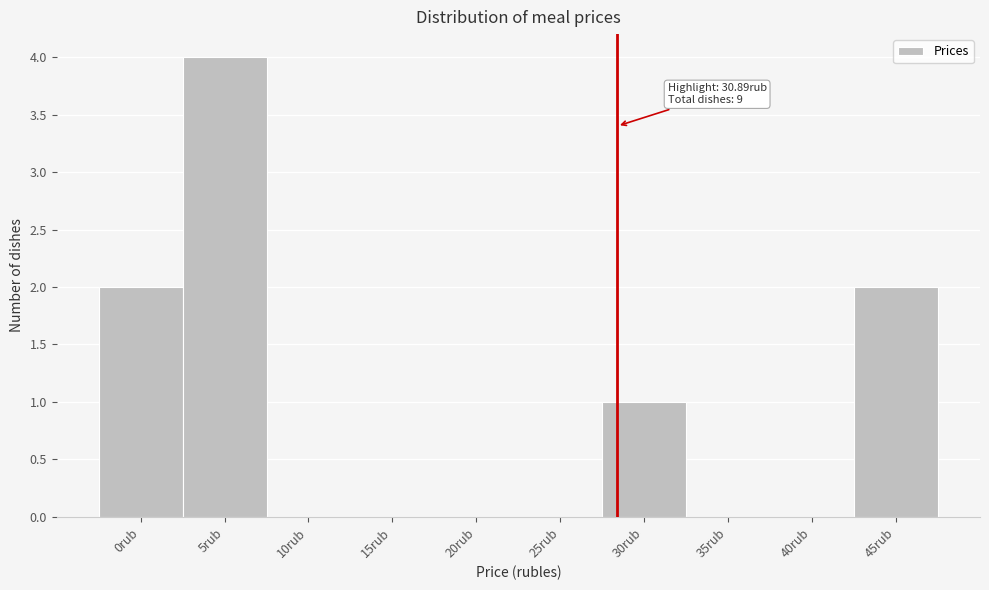

Reading left to right, list all the values displayed in this chart.

0rub=2	5rub=4	10rub=0	15rub=0	20rub=0	25rub=0	30rub=1	35rub=0	40rub=0	45rub=2